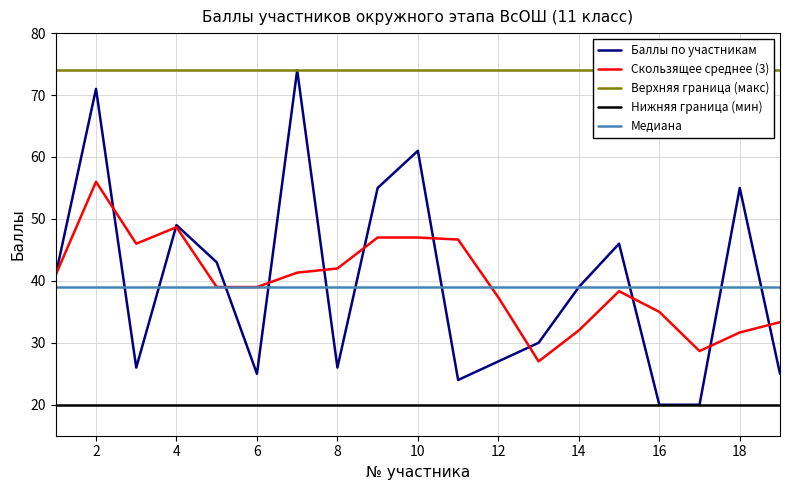

What is the minimum value for Скользящее среднее (3)?

27.0